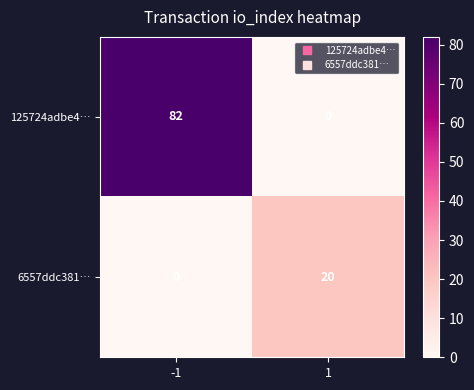

Reading left to right, transcribe all the data shown in this chart.

125724adbe4…: -1=82	1=0
6557ddc381…: -1=0	1=20